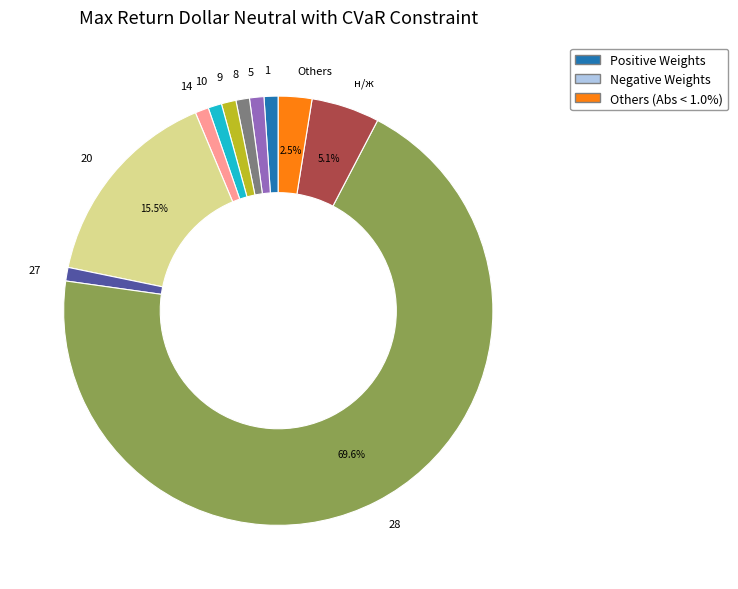

Which category has the biggest portion of the pie?

28